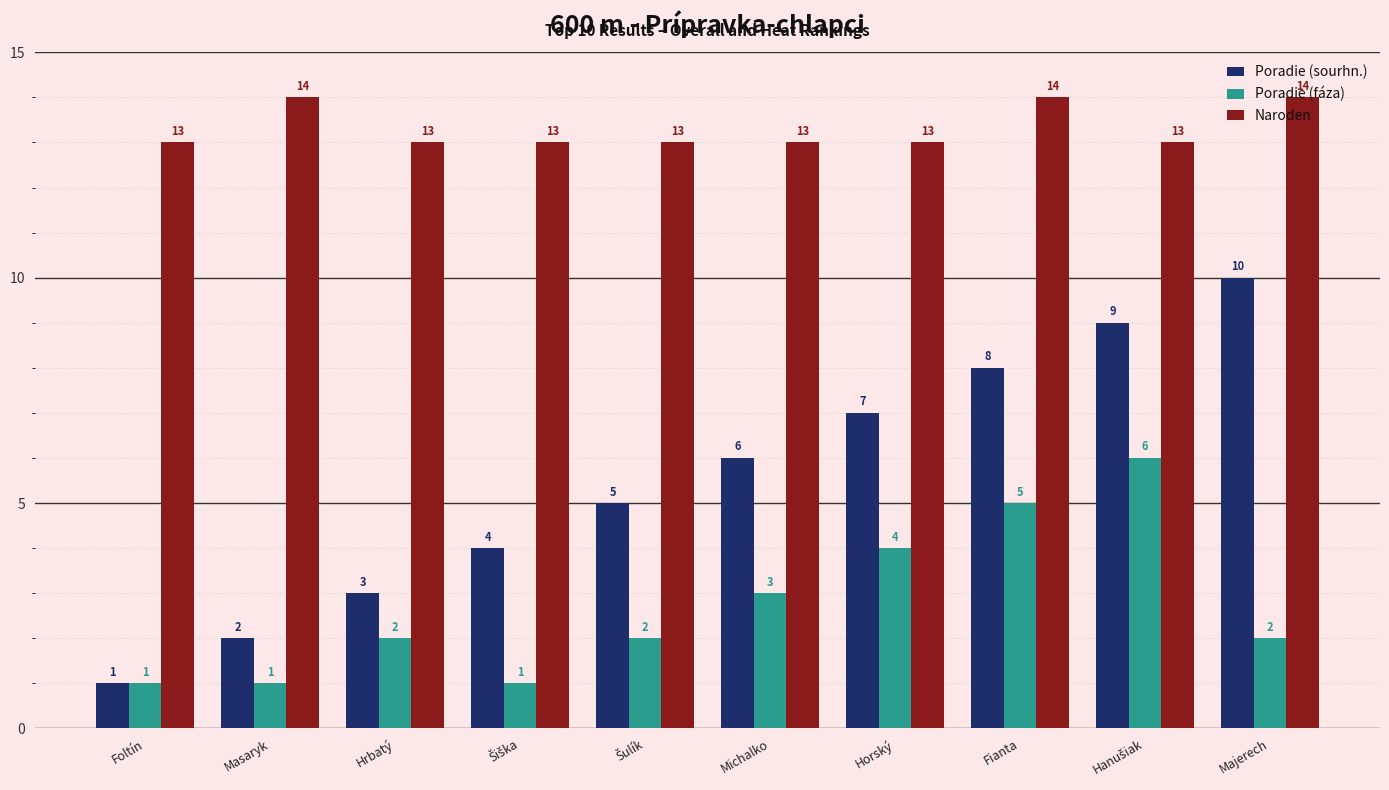

How many Poradie (fáza) values are between 1 and 4?

8